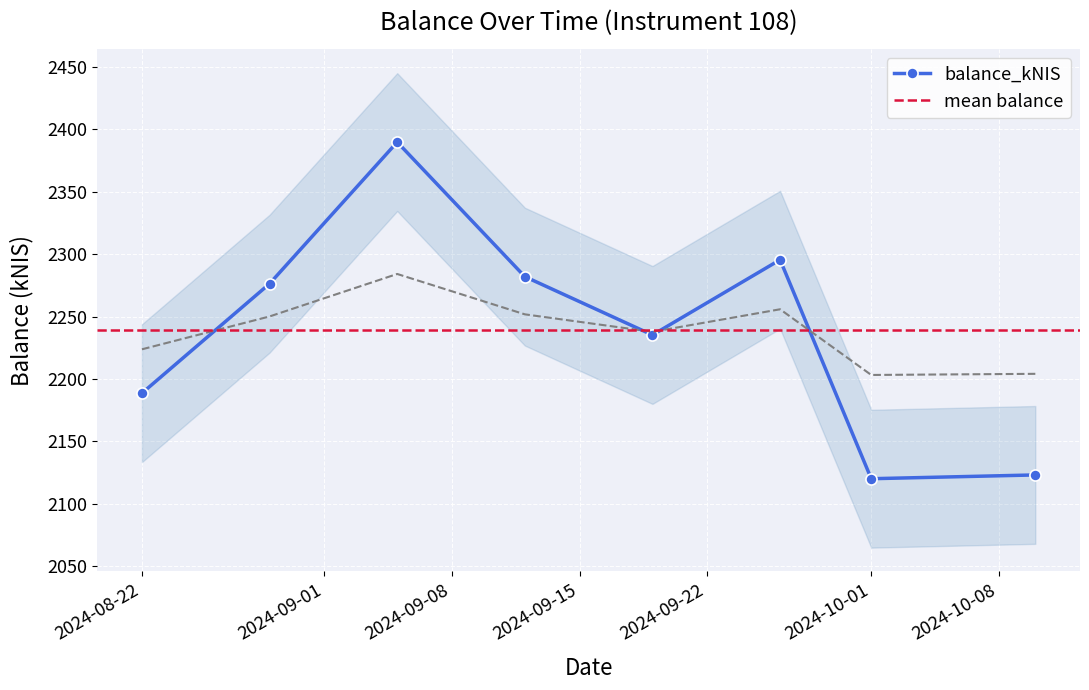

What is the smallest value displayed?

2120.0